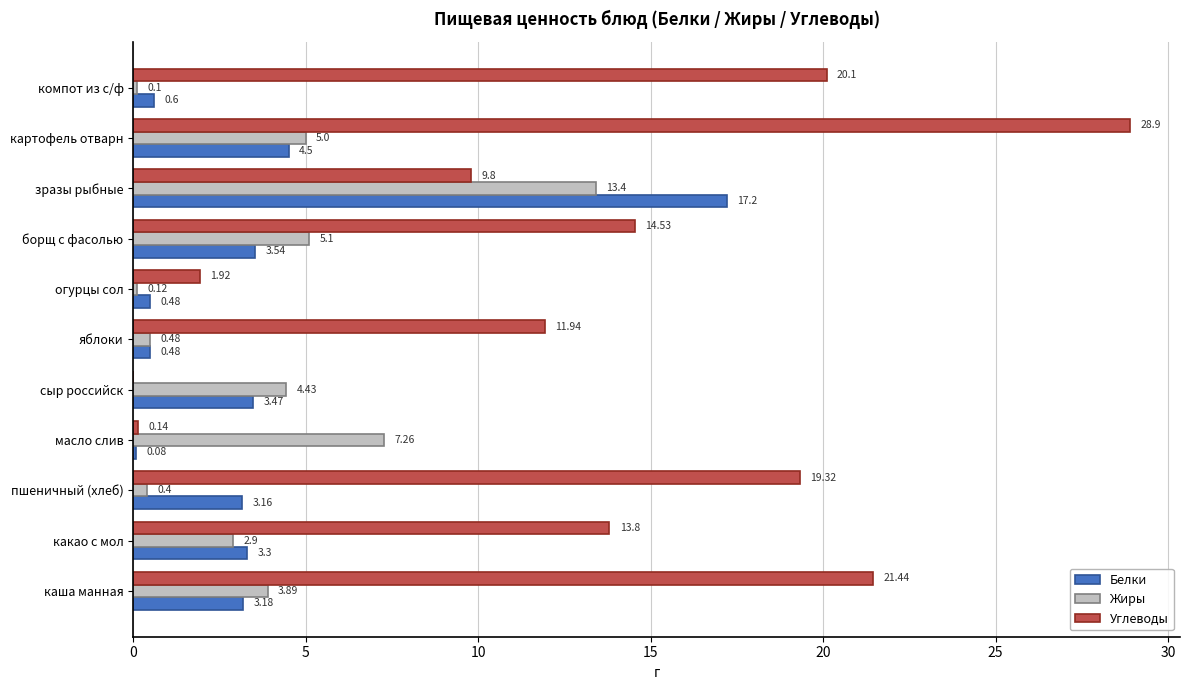

What is the sum of the Жиры values at сыр российск and яблоки?

4.9